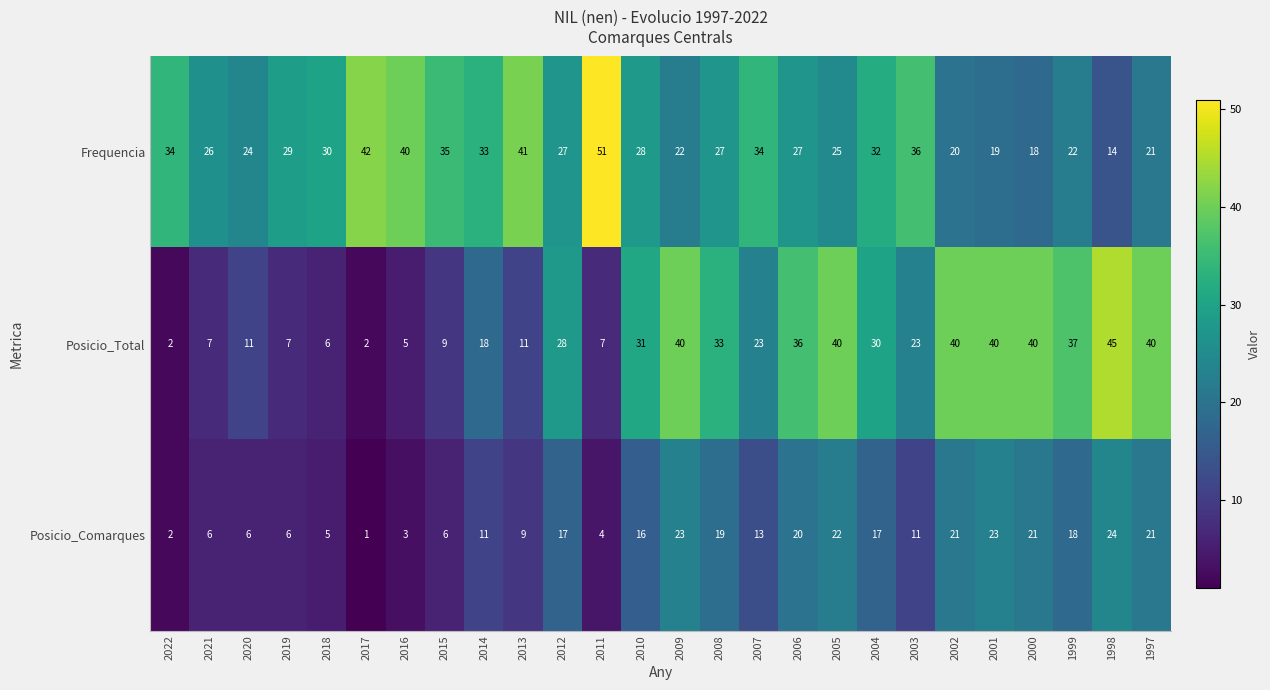

List the series in order of their overall mean, highest first.

Frequencia, Posicio_Total, Posicio_Comarques